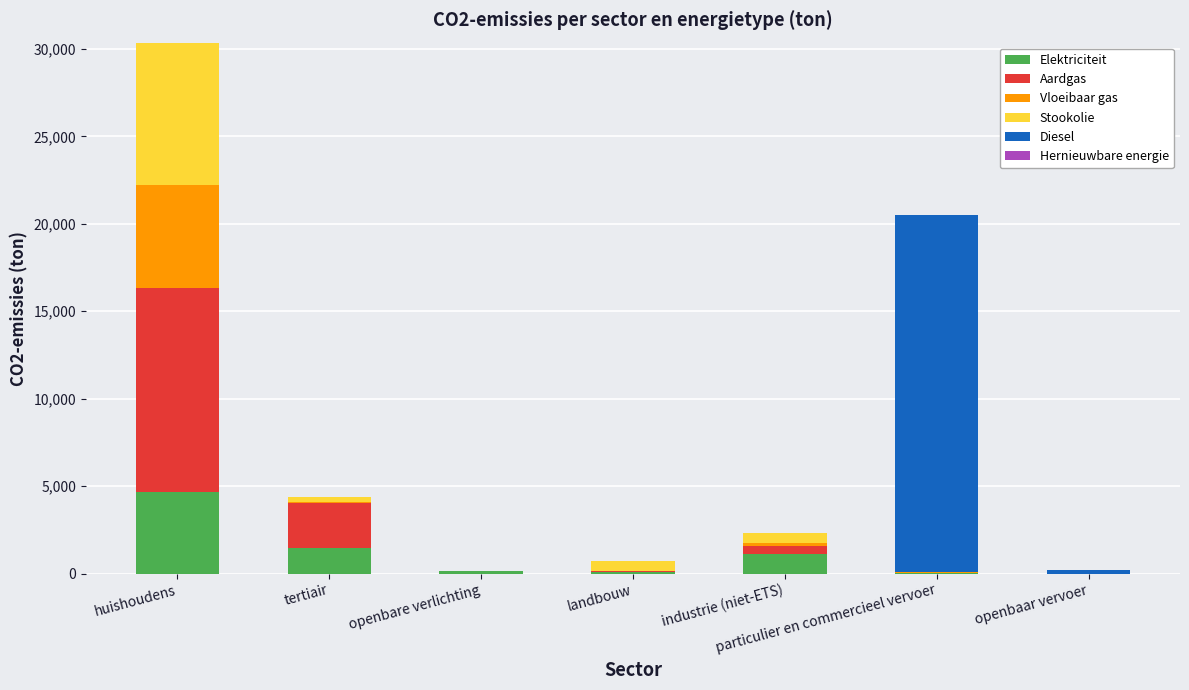

At which category is the sum across all series the highest?

huishoudens